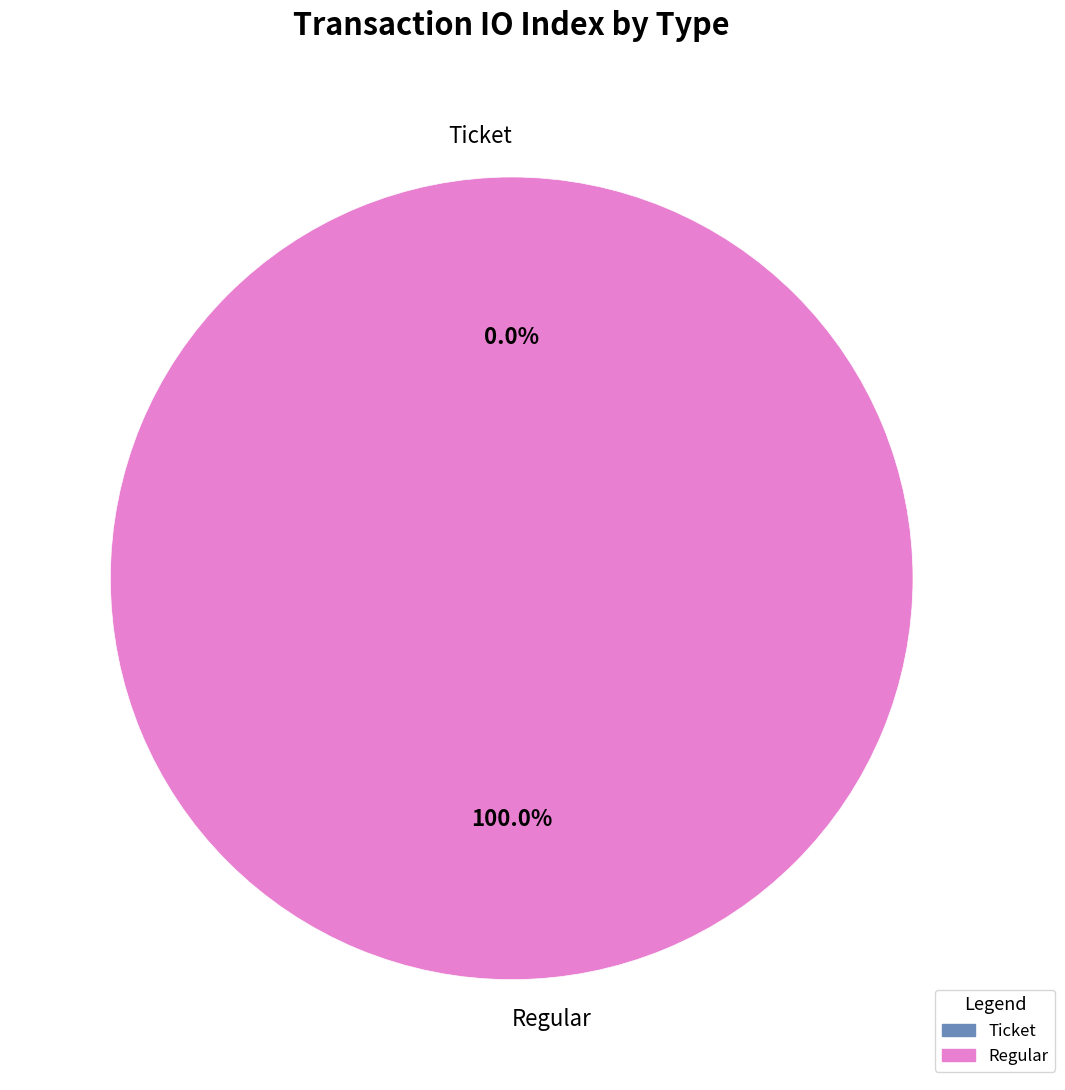

To the nearest percent, what is the difference between the Regular and Ticket slice percentages?

100%